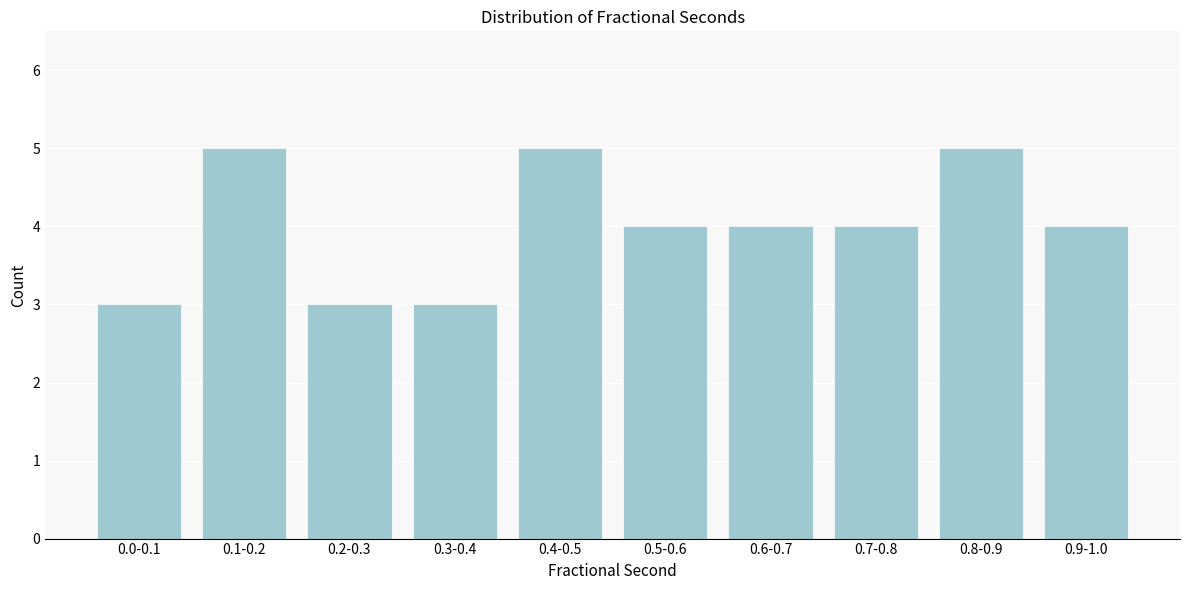

Reading left to right, transcribe all the data shown in this chart.

0.0-0.1=3	0.1-0.2=5	0.2-0.3=3	0.3-0.4=3	0.4-0.5=5	0.5-0.6=4	0.6-0.7=4	0.7-0.8=4	0.8-0.9=5	0.9-1.0=4